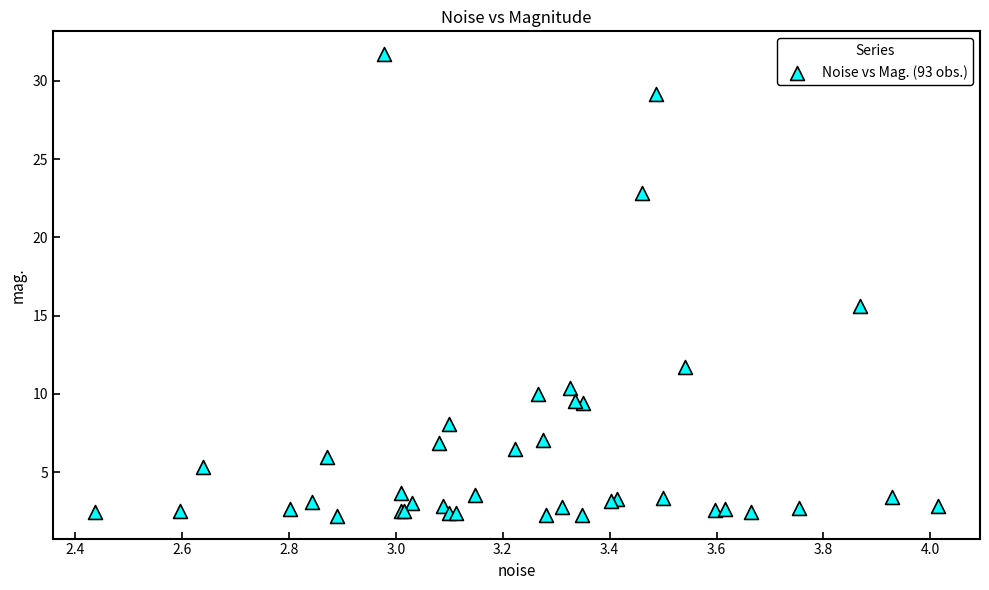

What Y value in the scatter plot is closest to 16?

15.6